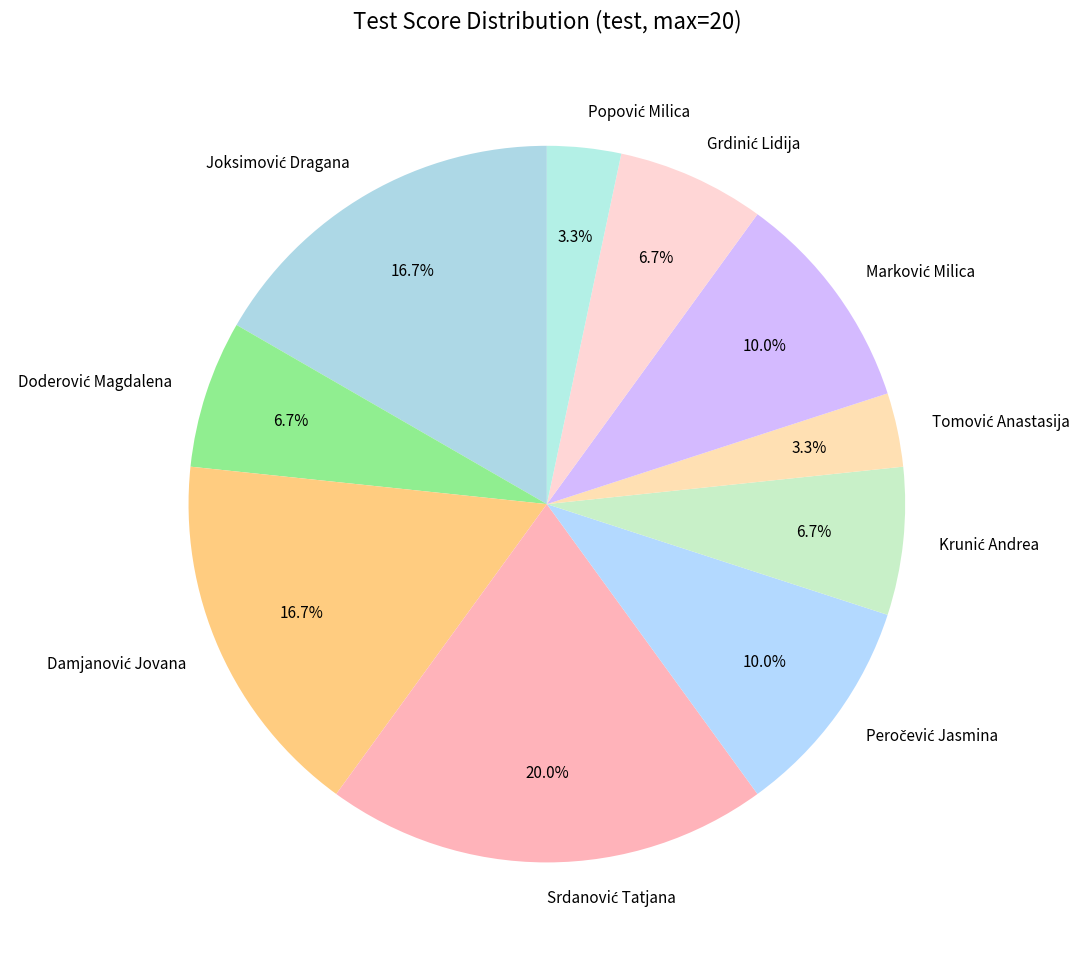

Is there a majority slice in this chart?

No